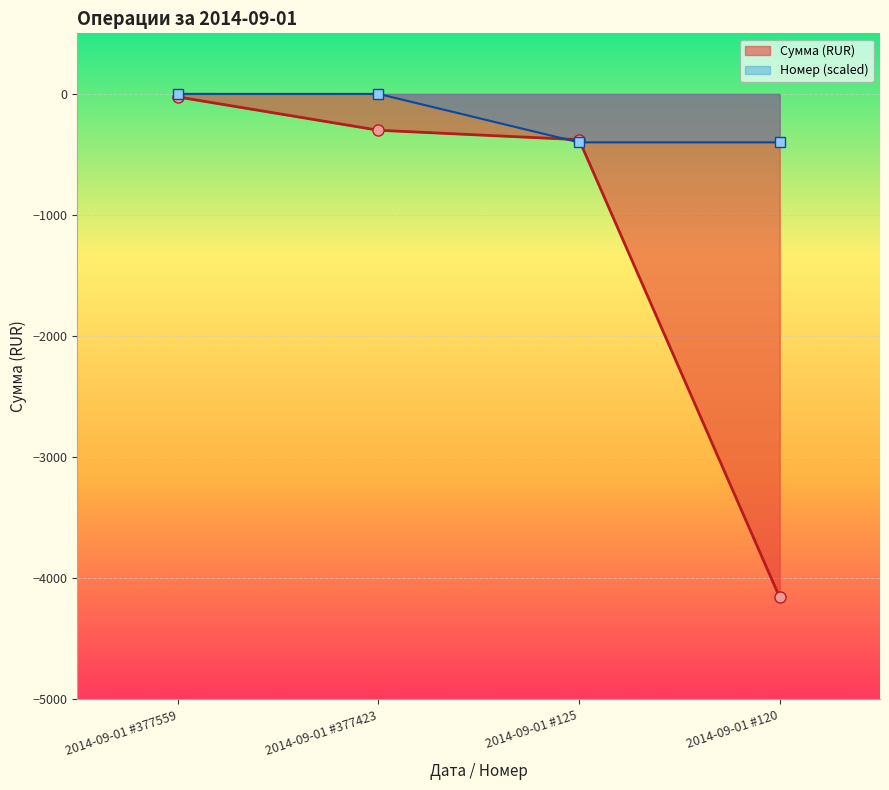

Which series has the widest spread of values?

Сумма (RUR)